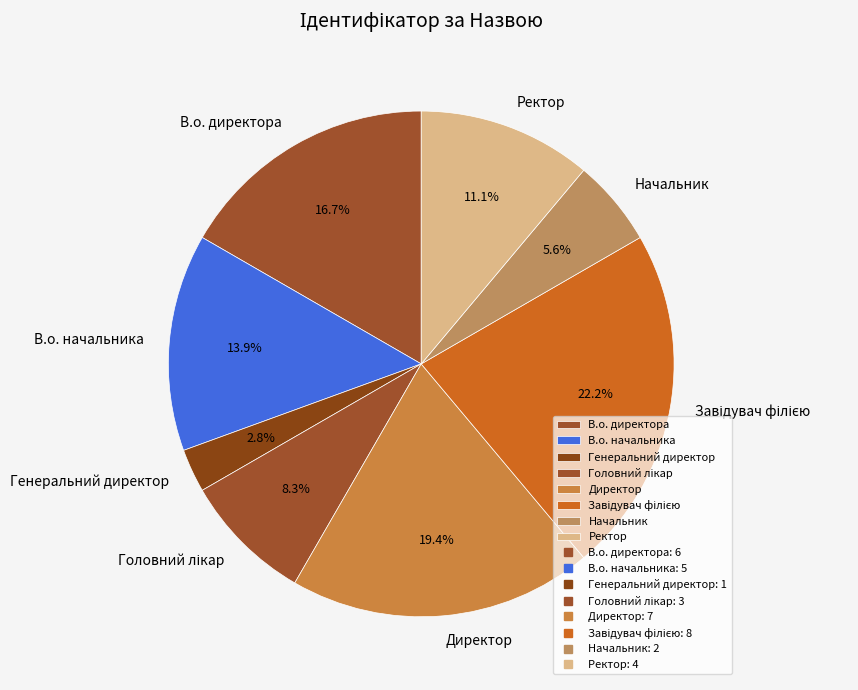

Count the number of slices in the pie.

8